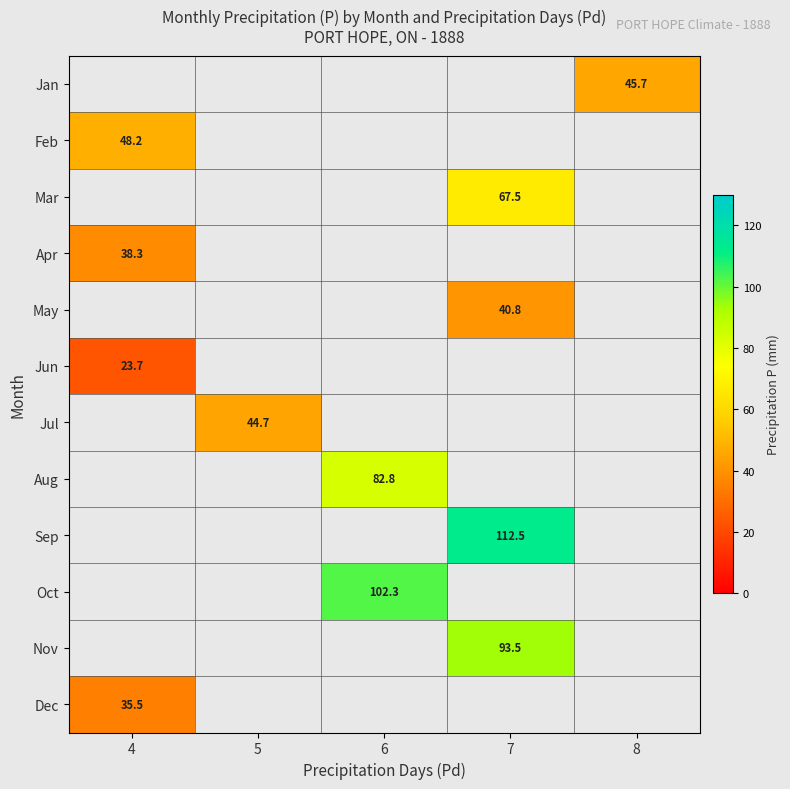

What is the maximum value shown in the chart?

112.5